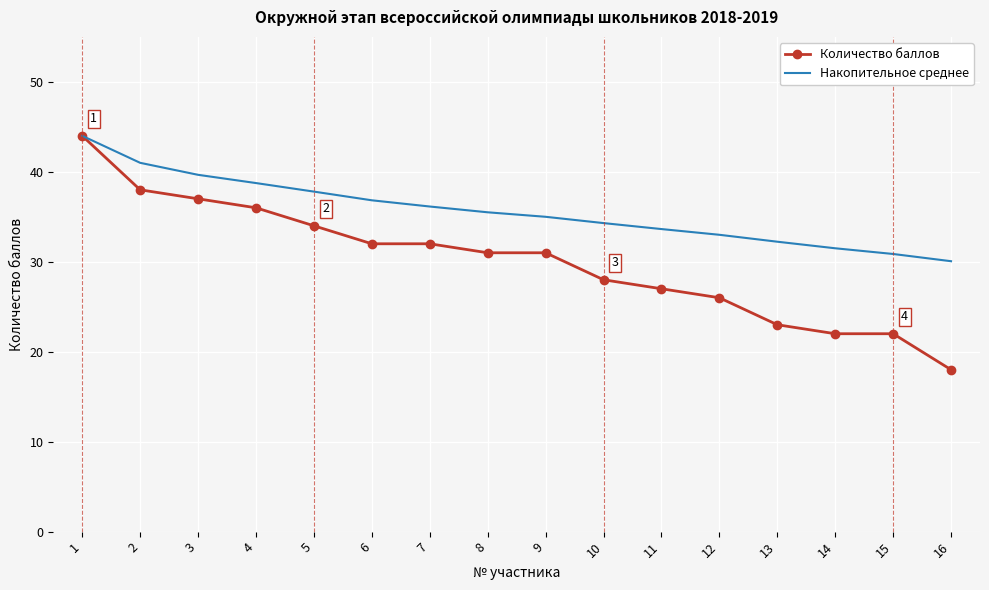

Which category has the highest value in the Количество баллов series?

1